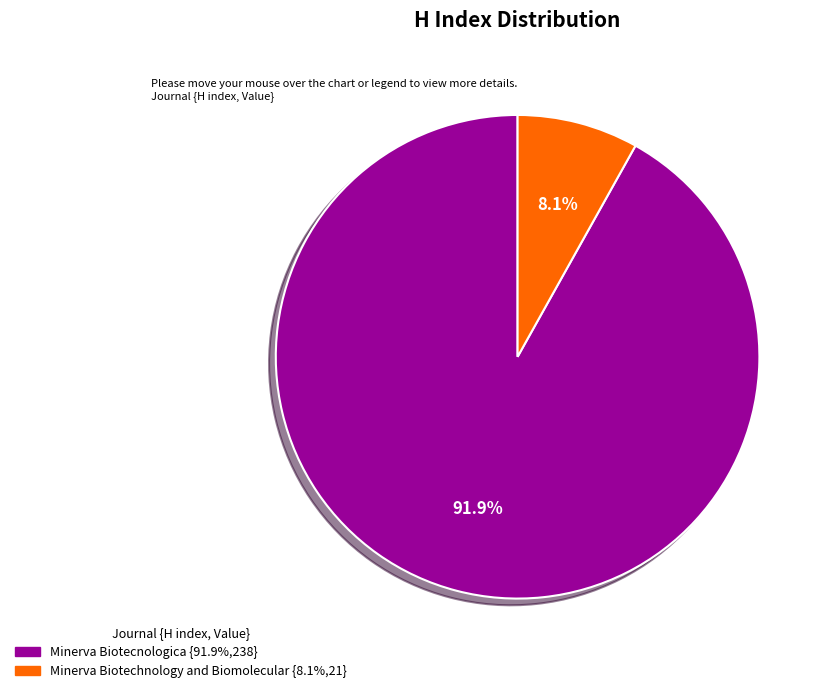

To the nearest percent, what portion does Minerva Biotechnology and Biomolecular represent?

8%